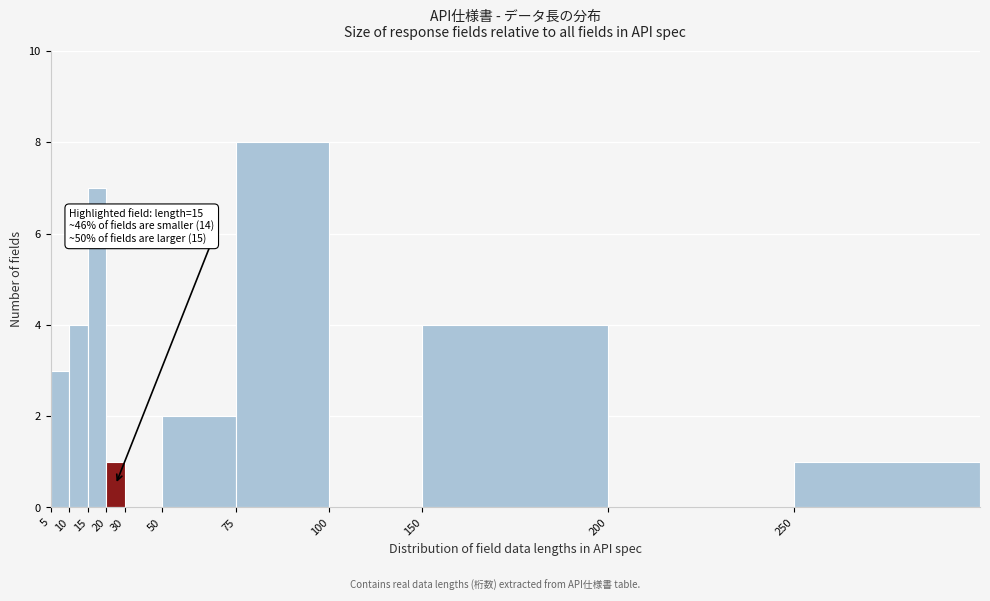

Reading left to right, transcribe all the data shown in this chart.

5=3	10=4	15=7	20=1	30=0	50=2	75=8	100=0	150=4	200=0	250=1